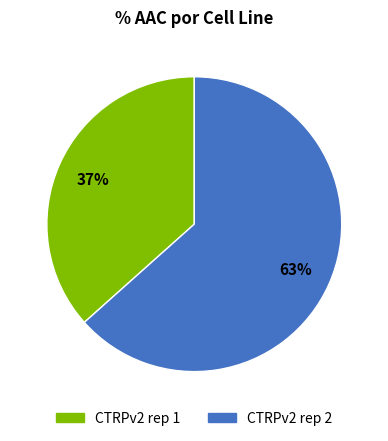

Count the number of slices in the pie.

2